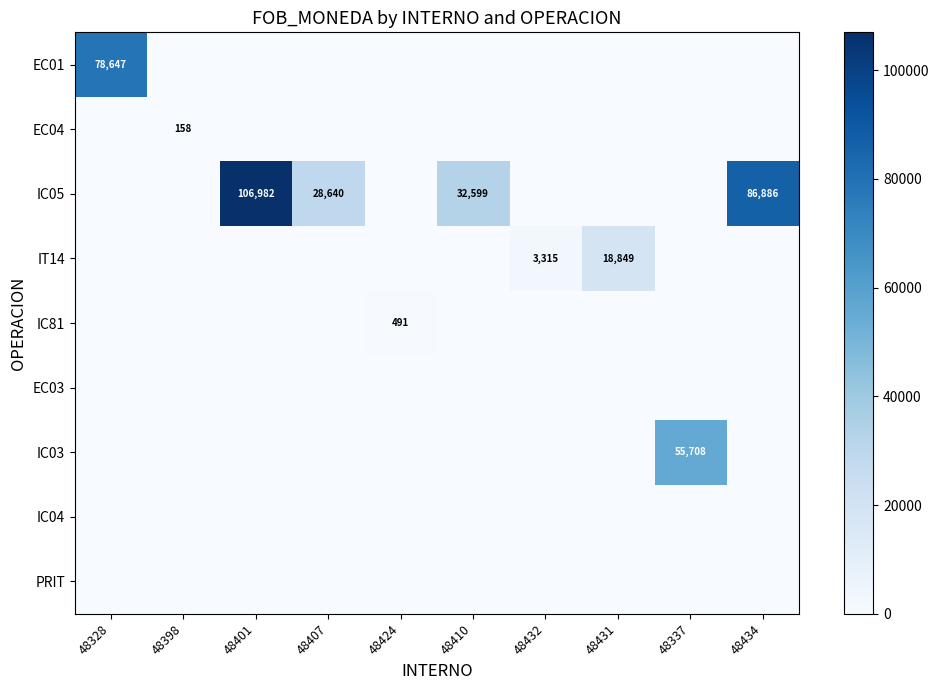

What is the difference between the highest and lowest values at 48431?

18849.1